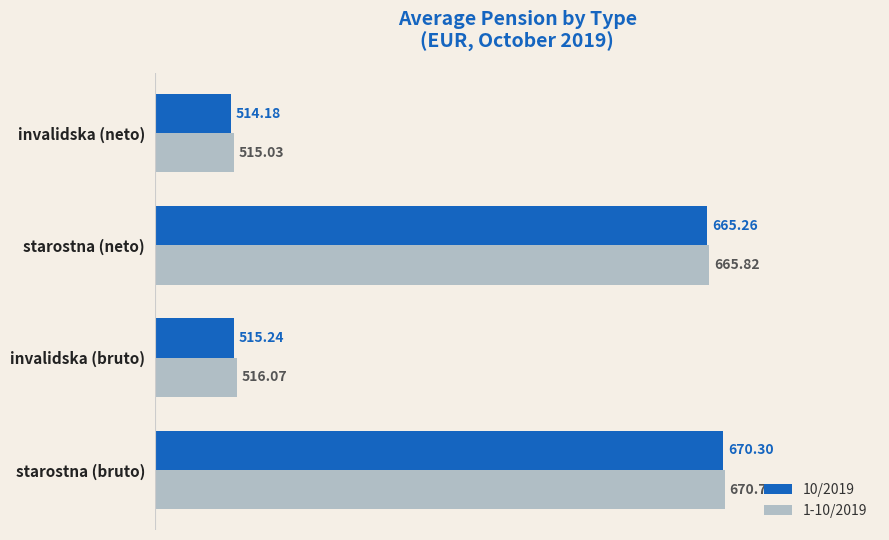

List the series in order of their overall mean, highest first.

1-10/2019, 10/2019